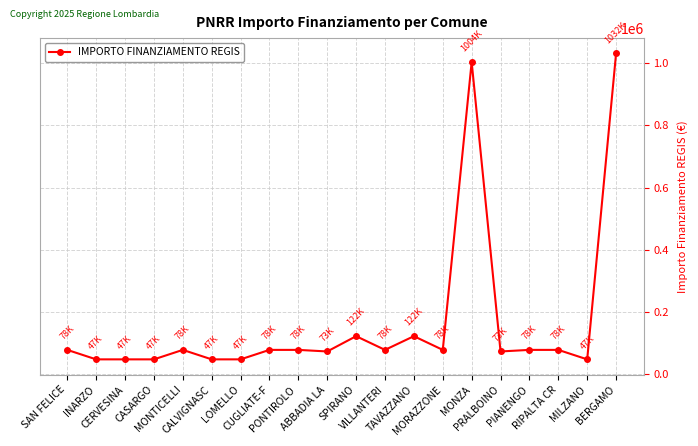

What is the difference between the maximum and minimum values?

984147